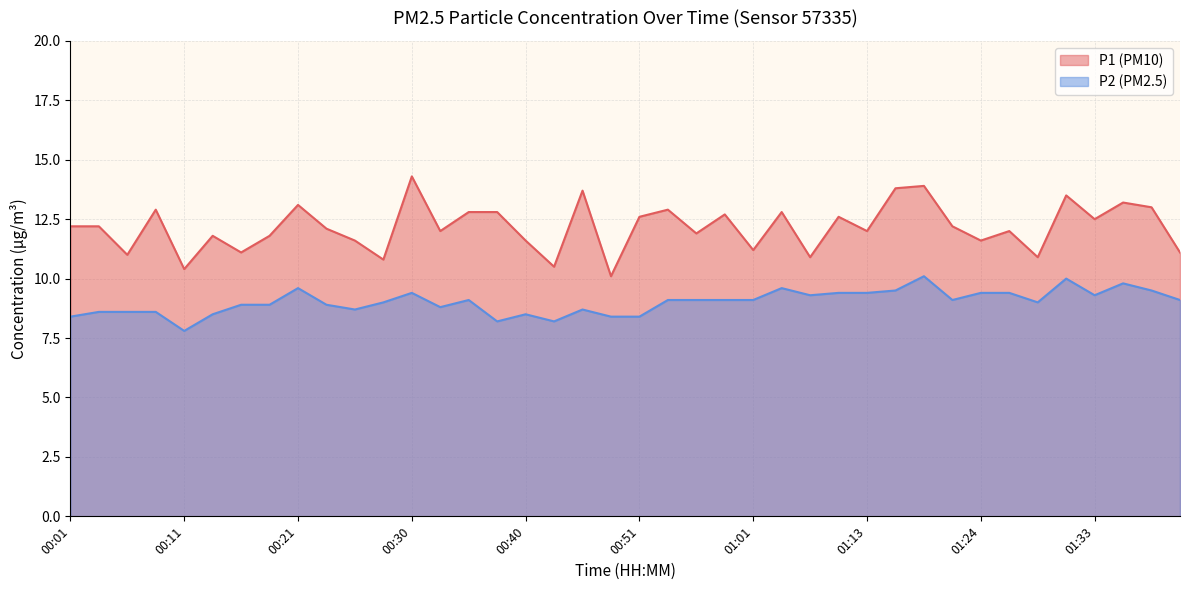

The value of P1 at 00:33 is 12.0. True or false?

True